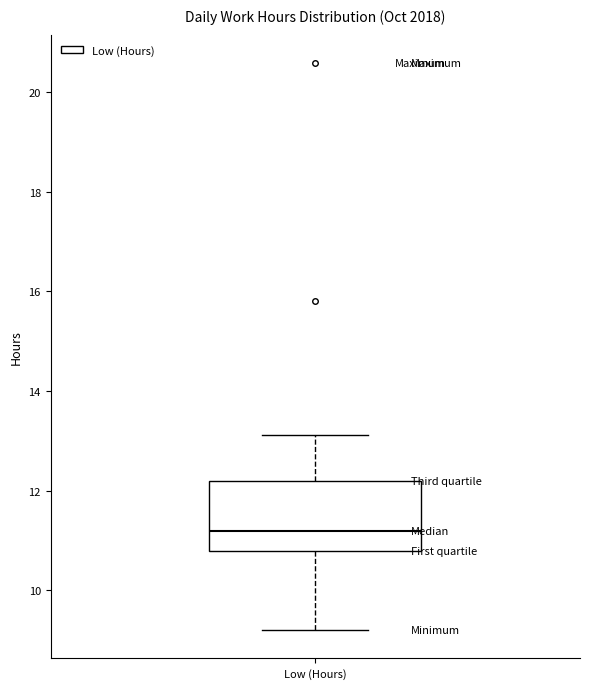

Where does the lower whisker of the box for Low (Hours) end on the y-axis? The values are not printed on the chart, so give them approximately, as read against the axis.

9.2